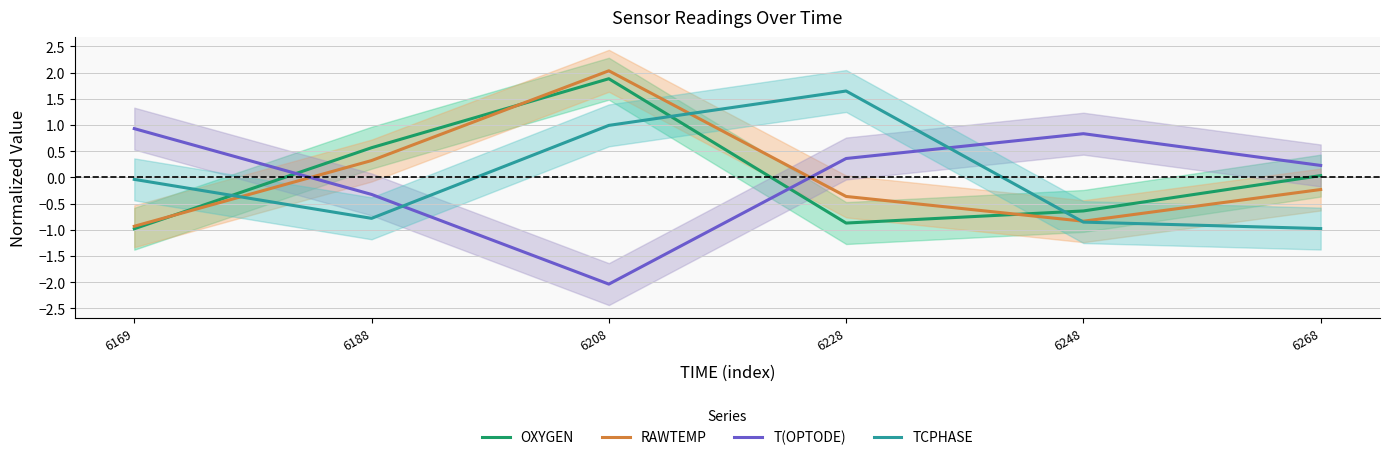

What is the spread (max minus min) of values at 6208?

4.1